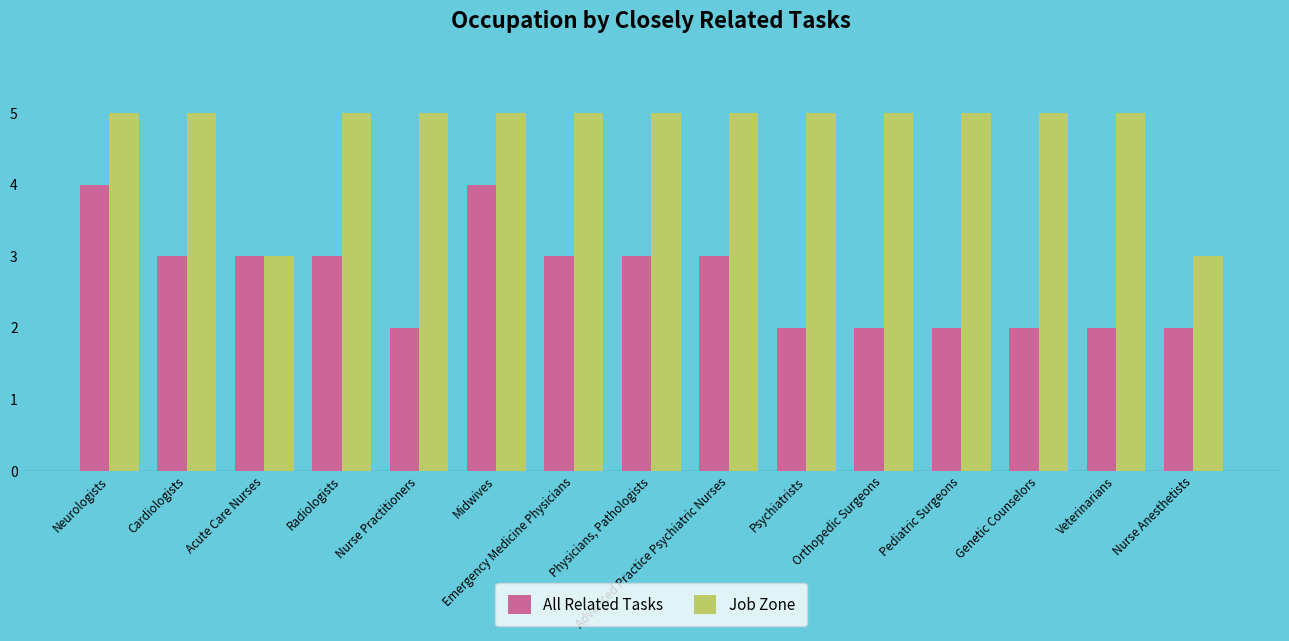

The All Related Tasks series shows 4 at Midwives. True or false?

True